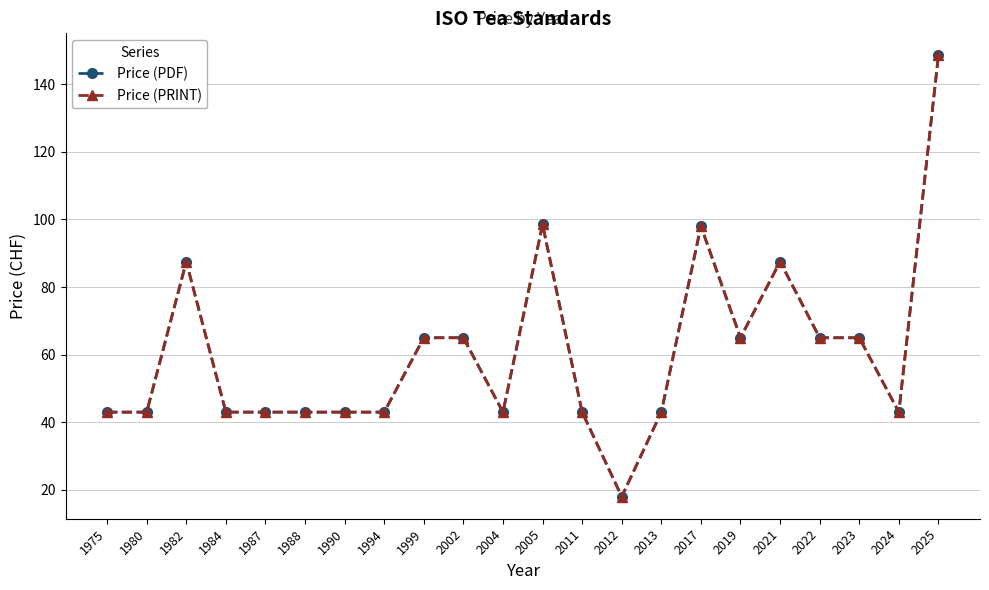

How many lines are shown in the chart?

2